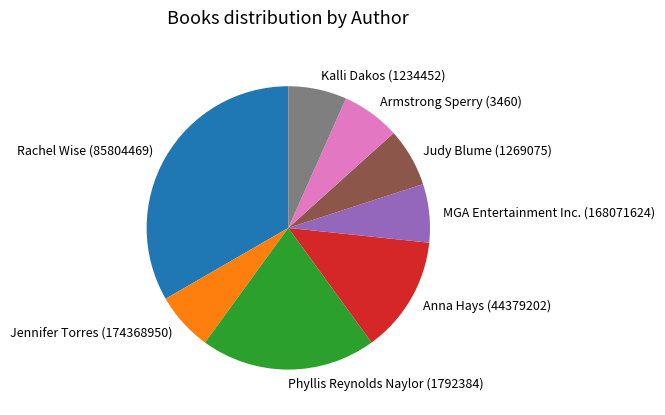

Does Judy Blume (1269075) account for over 50% of the chart?

No